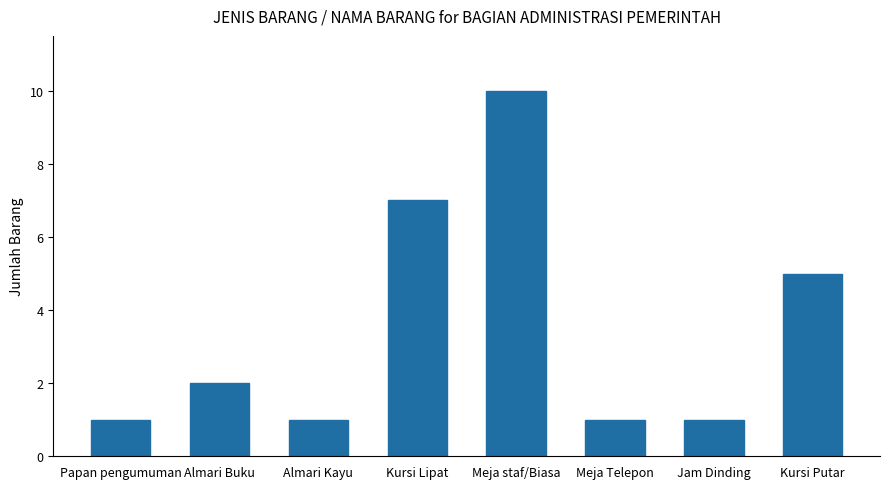

True or false: the data shows 1 at Jam Dinding.

True